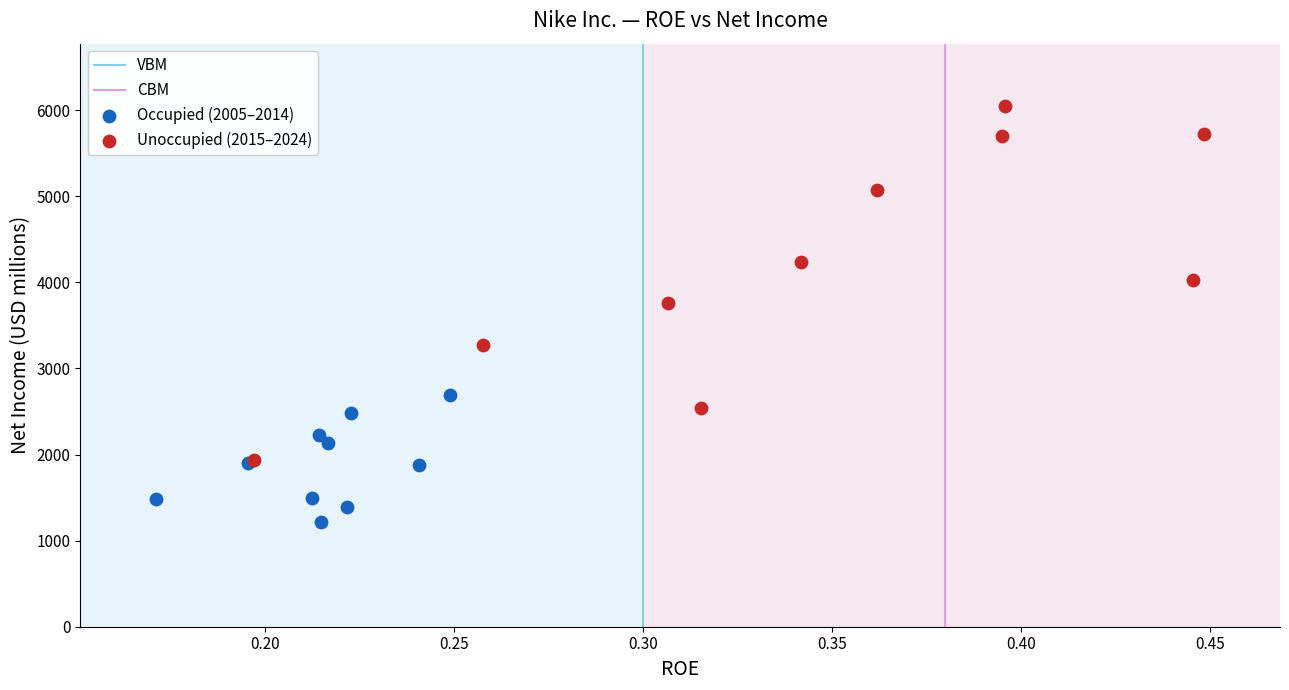

Which series contains the lowest Y value?

Occupied (2005–2014)